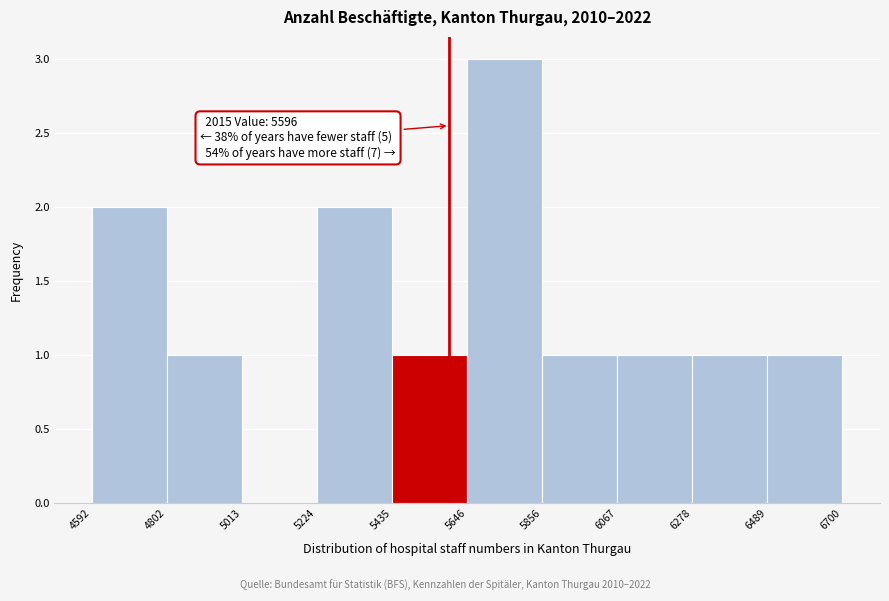

Which range on the x-axis has the tallest bar?

5646 to 5856